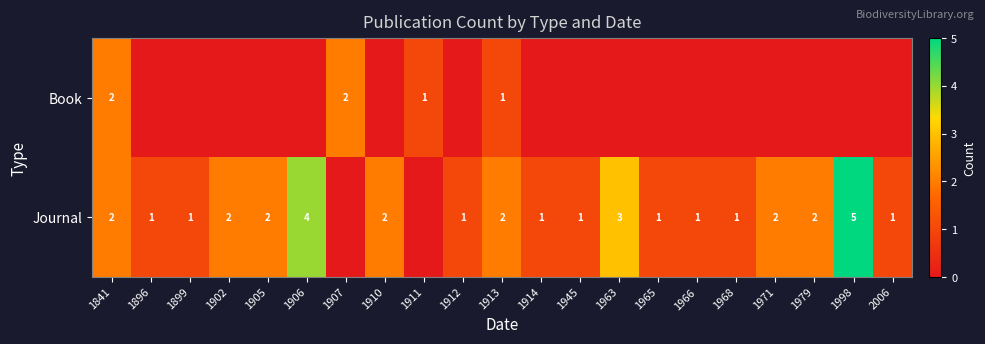

At which category is the sum across all series the highest?

1998